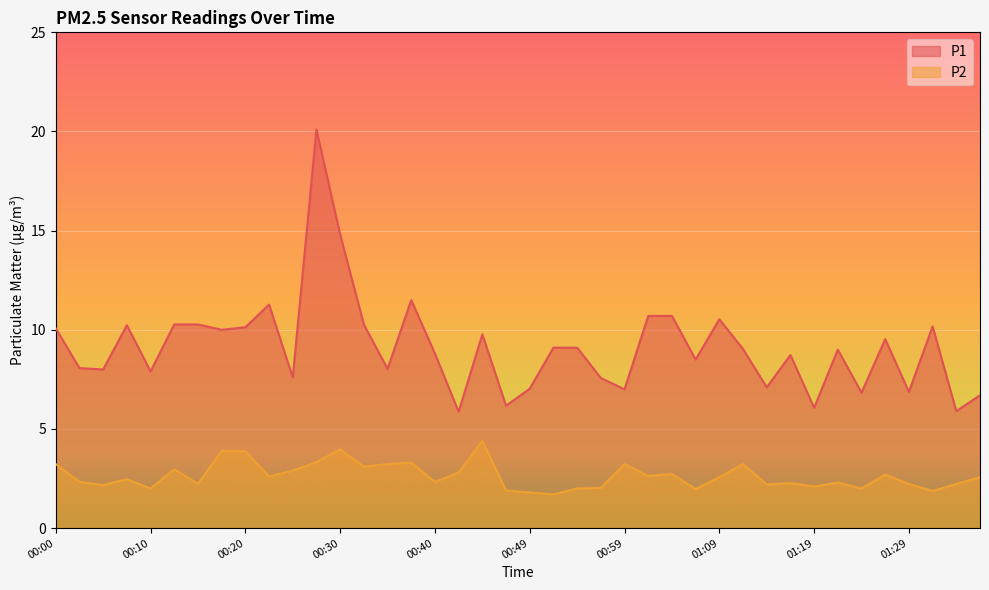

At how many categories does at least one series exceed 16?

1